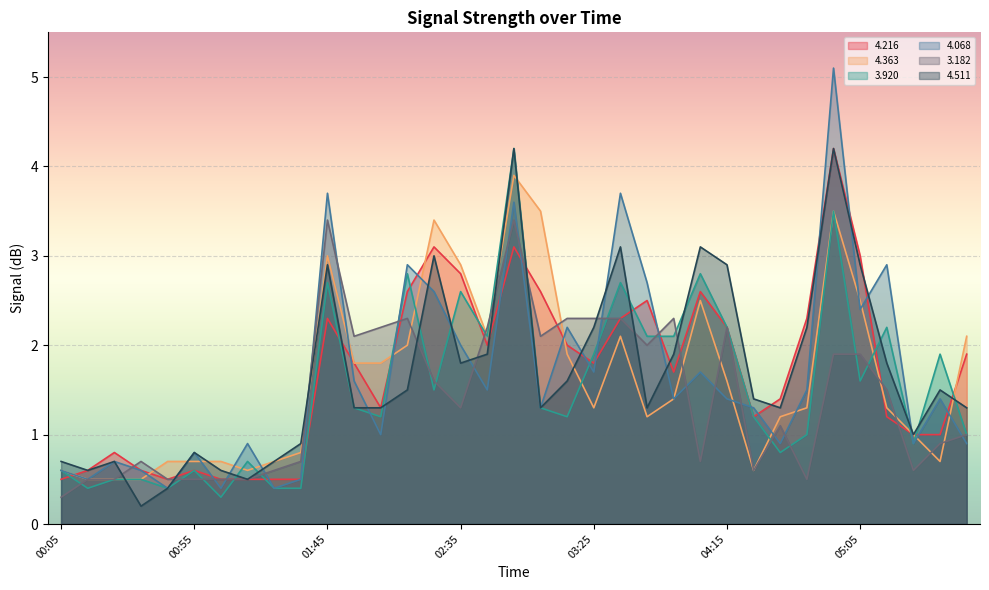

Reading left to right, extract all data points from this chart.

  4.216: 00:05=0.5	00:15=0.6	00:25=0.8	00:35=0.6	00:45=0.5	00:55=0.6	01:05=0.5	01:15=0.5	01:25=0.5	01:35=0.5	01:45=2.3	01:55=1.8	02:05=1.3	02:15=2.6	02:25=3.1	02:35=2.8	02:45=2.0	02:55=3.1	03:05=2.6	03:15=2.0	03:25=1.8	03:35=2.3	03:45=2.5	03:55=1.7	04:05=2.6	04:15=2.2	04:25=1.2	04:35=1.4	04:45=2.3	04:55=4.2	05:05=3.0	05:15=1.2	05:25=1.0	05:35=1.0	05:45=1.9
  4.363: 00:05=0.6	00:15=0.5	00:25=0.5	00:35=0.5	00:45=0.7	00:55=0.7	01:05=0.7	01:15=0.6	01:25=0.7	01:35=0.8	01:45=3.0	01:55=1.8	02:05=1.8	02:15=2.0	02:25=3.4	02:35=2.9	02:45=2.1	02:55=3.9	03:05=3.5	03:15=1.9	03:25=1.3	03:35=2.1	03:45=1.2	03:55=1.4	04:05=2.5	04:15=1.6	04:25=0.6	04:35=1.2	04:45=1.3	04:55=3.5	05:05=2.5	05:15=1.3	05:25=1.0	05:35=0.7	05:45=2.1
  3.920: 00:05=0.6	00:15=0.4	00:25=0.5	00:35=0.5	00:45=0.4	00:55=0.6	01:05=0.3	01:15=0.7	01:25=0.4	01:35=0.4	01:45=2.7	01:55=1.3	02:05=1.2	02:15=2.8	02:25=1.5	02:35=2.6	02:45=2.1	02:55=4.2	03:05=1.3	03:15=1.2	03:25=1.9	03:35=2.7	03:45=2.1	03:55=2.1	04:05=2.8	04:15=2.2	04:25=1.2	04:35=0.8	04:45=1.0	04:55=3.5	05:05=1.6	05:15=2.2	05:25=0.9	05:35=1.9	05:45=1.0
  4.068: 00:05=0.6	00:15=0.5	00:25=0.7	00:35=0.6	00:45=0.4	00:55=0.8	01:05=0.4	01:15=0.9	01:25=0.4	01:35=0.5	01:45=3.7	01:55=1.6	02:05=1.0	02:15=2.9	02:25=2.6	02:35=2.0	02:45=1.5	02:55=3.6	03:05=1.3	03:15=2.2	03:25=1.7	03:35=3.7	03:45=2.7	03:55=1.4	04:05=1.7	04:15=1.4	04:25=1.3	04:35=0.9	04:45=1.5	04:55=5.1	05:05=2.4	05:15=2.9	05:25=0.9	05:35=1.4	05:45=0.9
  3.182: 00:05=0.3	00:15=0.5	00:25=0.5	00:35=0.7	00:45=0.5	00:55=0.5	01:05=0.5	01:15=0.5	01:25=0.6	01:35=0.7	01:45=3.4	01:55=2.1	02:05=2.2	02:15=2.3	02:25=1.6	02:35=1.3	02:45=2.2	02:55=3.4	03:05=2.1	03:15=2.3	03:25=2.3	03:35=2.3	03:45=2.0	03:55=2.3	04:05=0.7	04:15=2.2	04:25=0.6	04:35=1.1	04:45=0.5	04:55=1.9	05:05=1.9	05:15=1.5	05:25=0.6	05:35=0.9	05:45=1.0
  4.511: 00:05=0.7	00:15=0.6	00:25=0.7	00:35=0.2	00:45=0.4	00:55=0.8	01:05=0.6	01:15=0.5	01:25=0.7	01:35=0.9	01:45=2.9	01:55=1.3	02:05=1.3	02:15=1.5	02:25=3.0	02:35=1.8	02:45=1.9	02:55=4.2	03:05=1.3	03:15=1.6	03:25=2.2	03:35=3.1	03:45=1.3	03:55=1.9	04:05=3.1	04:15=2.9	04:25=1.4	04:35=1.3	04:45=2.2	04:55=4.2	05:05=2.9	05:15=1.8	05:25=1.0	05:35=1.5	05:45=1.3